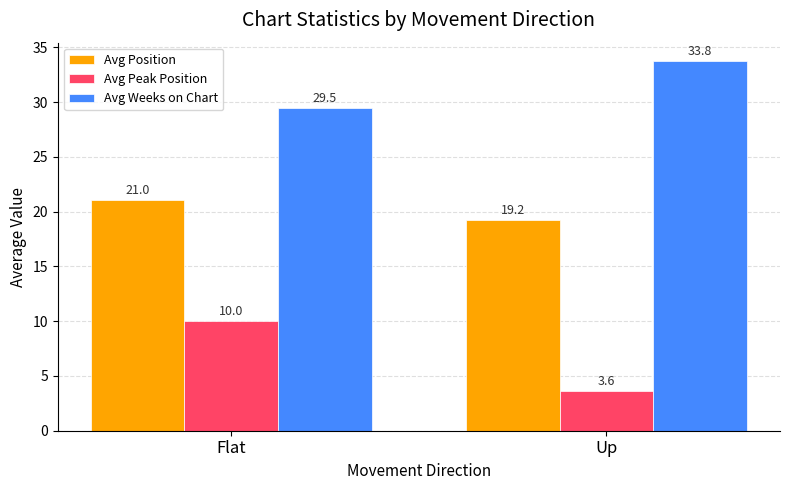

The value of Avg Position at Flat is 28.3. True or false?

False